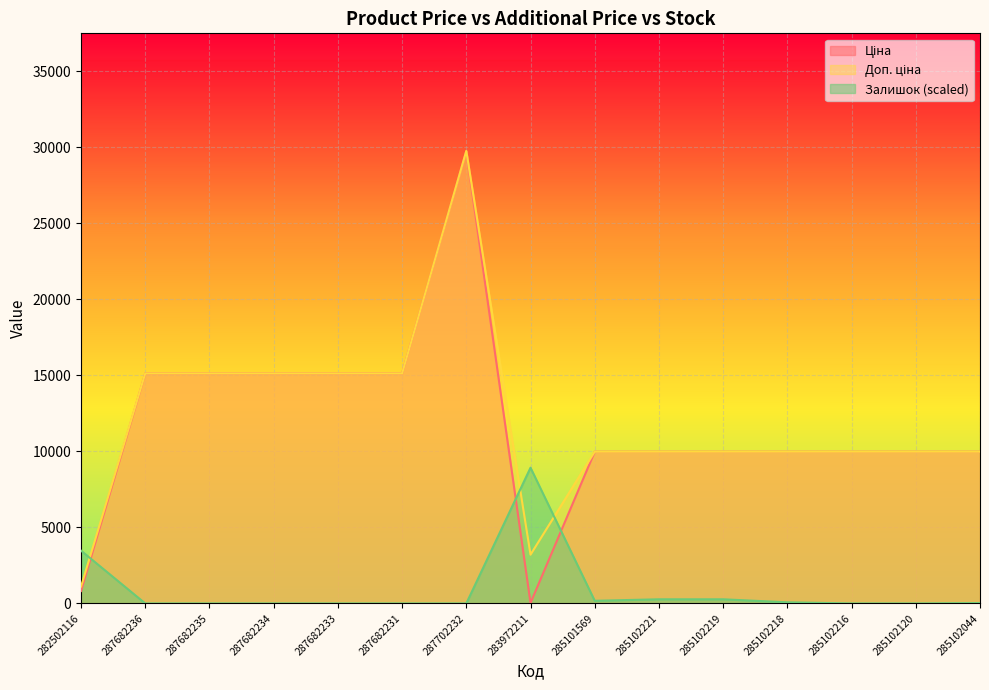

True or false: Доп. ціна has a value of 9975.0 at 285101569.

True